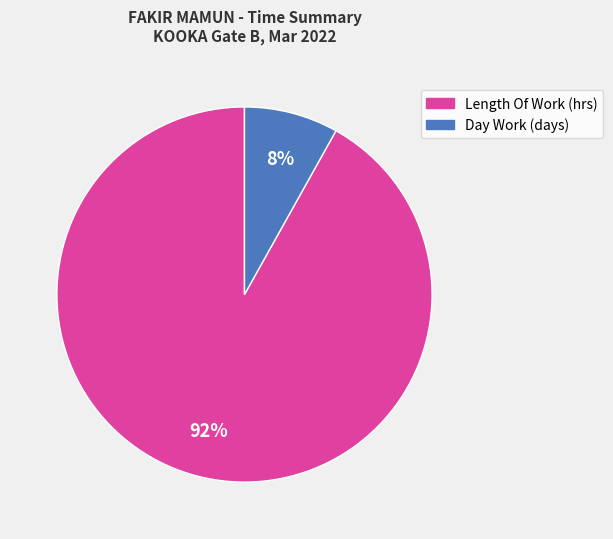

Does any single category account for the majority?

Yes